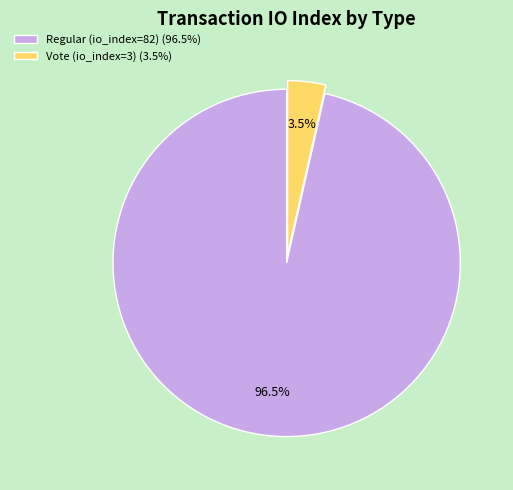

Combined, what portion of the pie is Regular (io_index=82) and Vote (io_index=3)?

100.0%